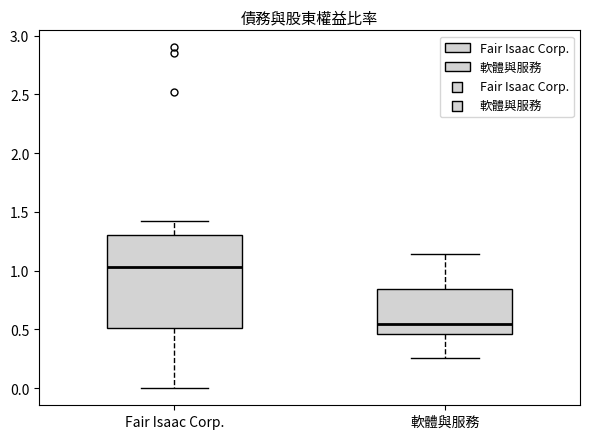

Reading left to right, read every box against the y-axis: the position of its median line, the range the box covers, and the ends of its whiskers. The values are not printed on the chart, so give them approximately, as read against the axis.

Fair Isaac Corp.: median 1.05, box 0.50 to 1.30, whiskers 0.00 to 1.40
軟體與服務: median 0.55, box 0.45 to 0.85, whiskers 0.25 to 1.15